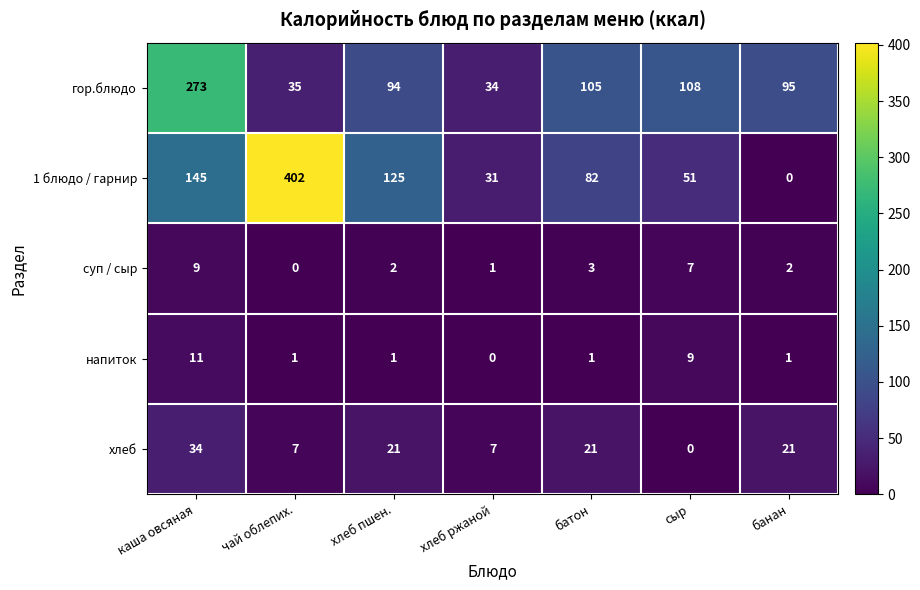

Rank the series at чай облепих. from lowest to highest value.

суп / сыр, напиток, хлеб, гор.блюдо, 1 блюдо / гарнир